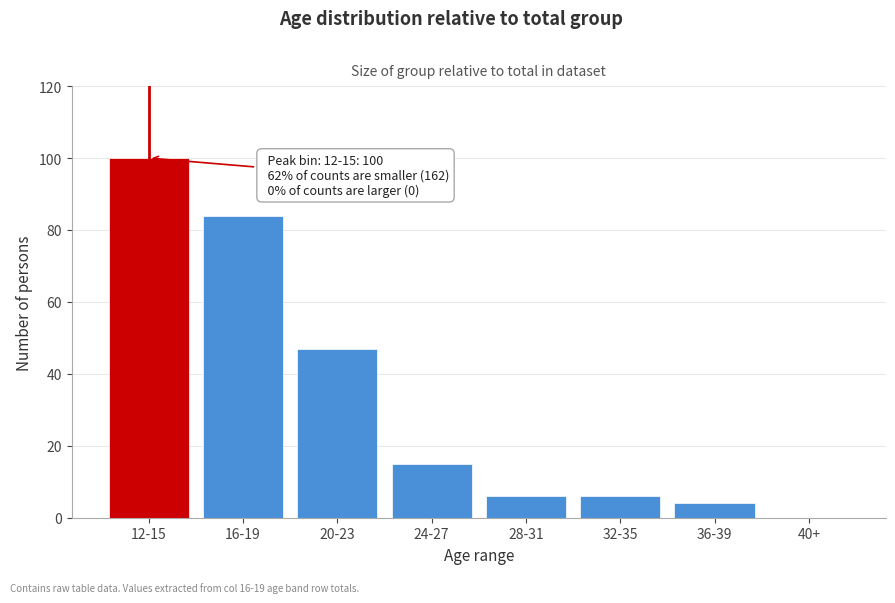

Reading left to right, what are all the values shown in this chart?

12-15=100	16-19=84	20-23=47	24-27=15	28-31=6	32-35=6	36-39=4	40+=0